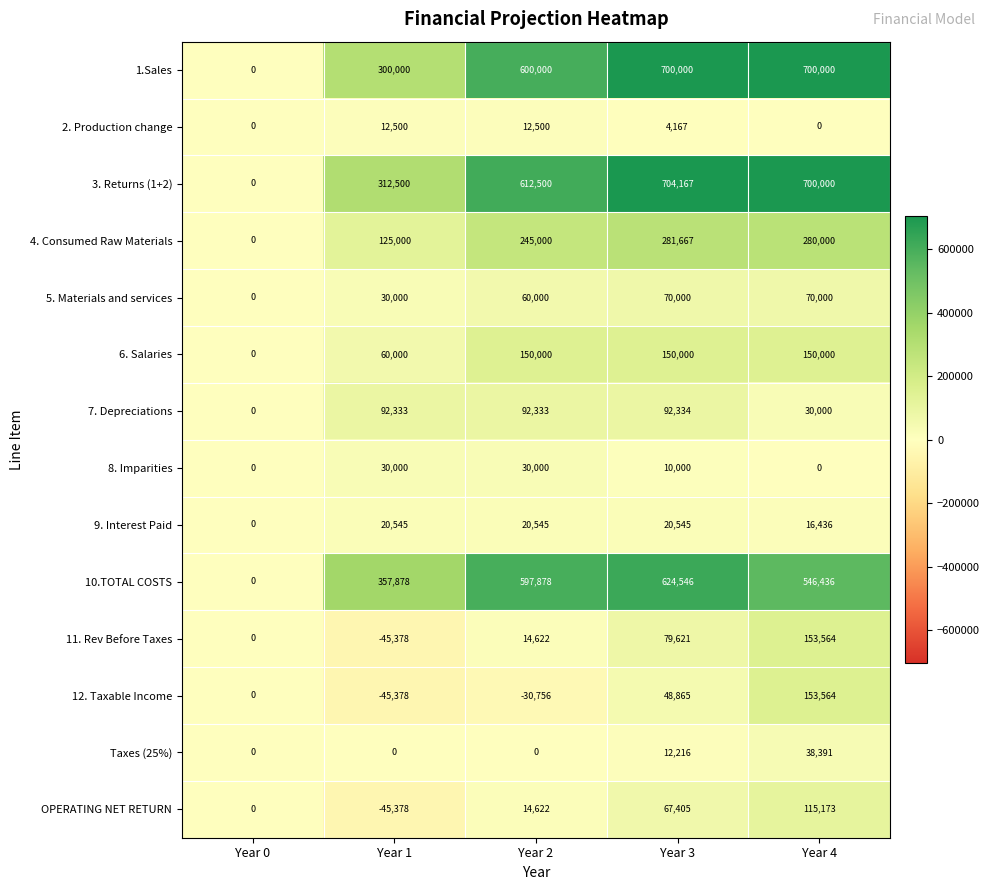

List the labels in order of 11. Rev Before Taxes value, largest first.

Year 4, Year 3, Year 2, Year 0, Year 1